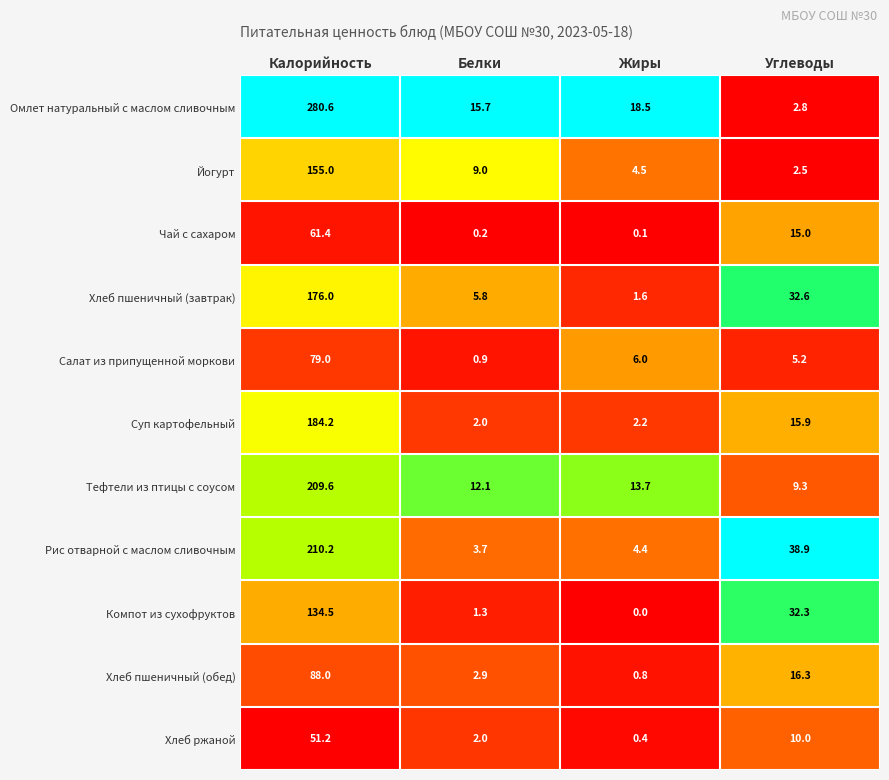

Between Калорийность and Жиры, which series saw the biggest shift?

Омлет натуральный с маслом сливочным